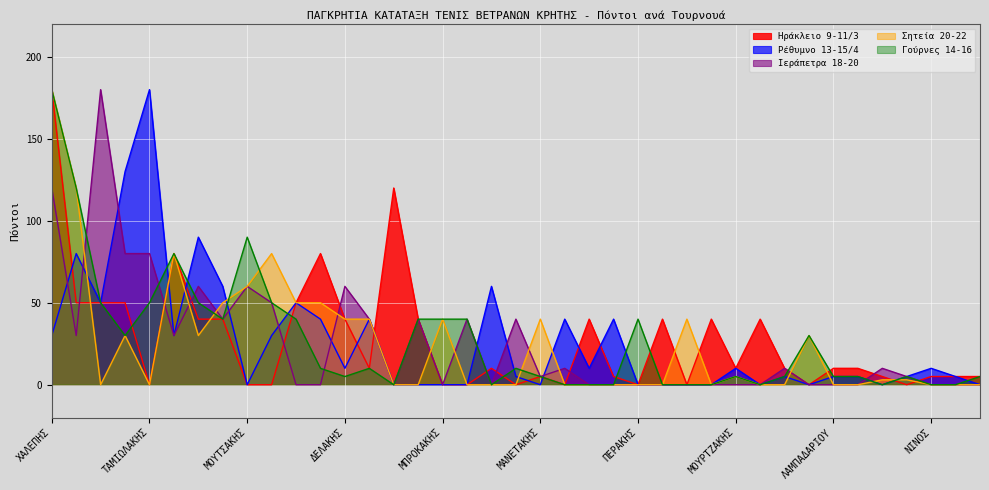

Where is Ιεράπετρα 18-20 nearest to the value 90?

ΚΟΤΣΩΝΑΣ